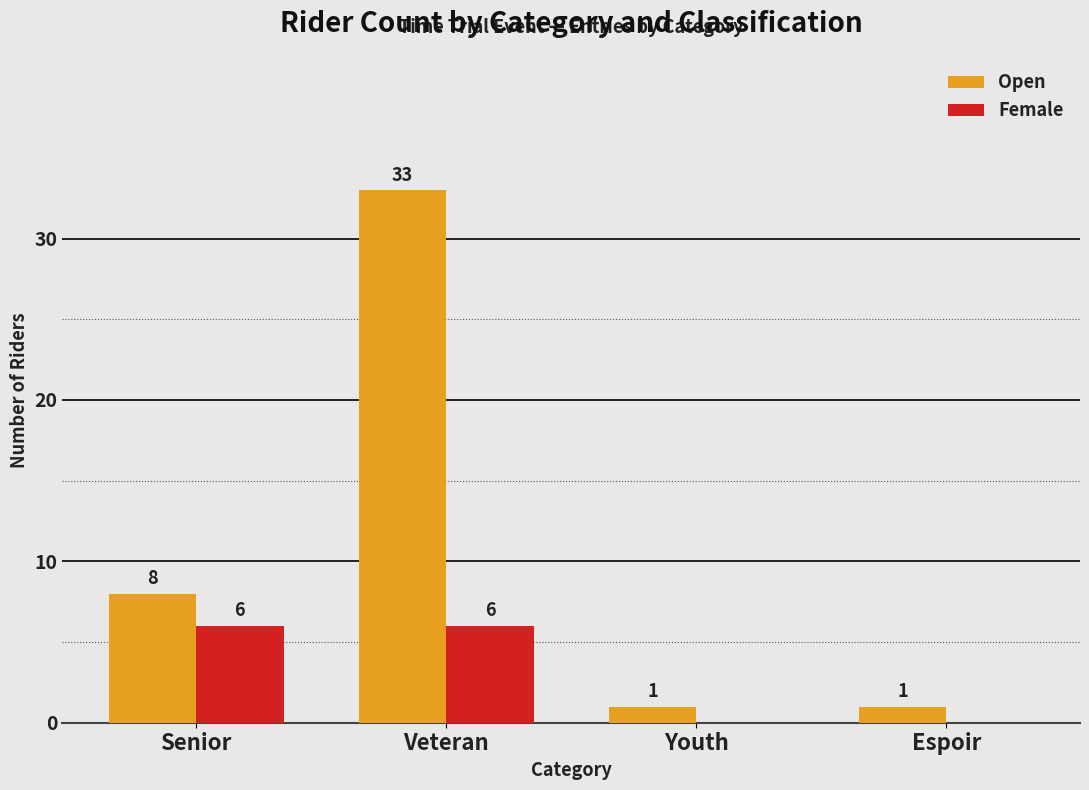

How many categories are shown in the chart?

4